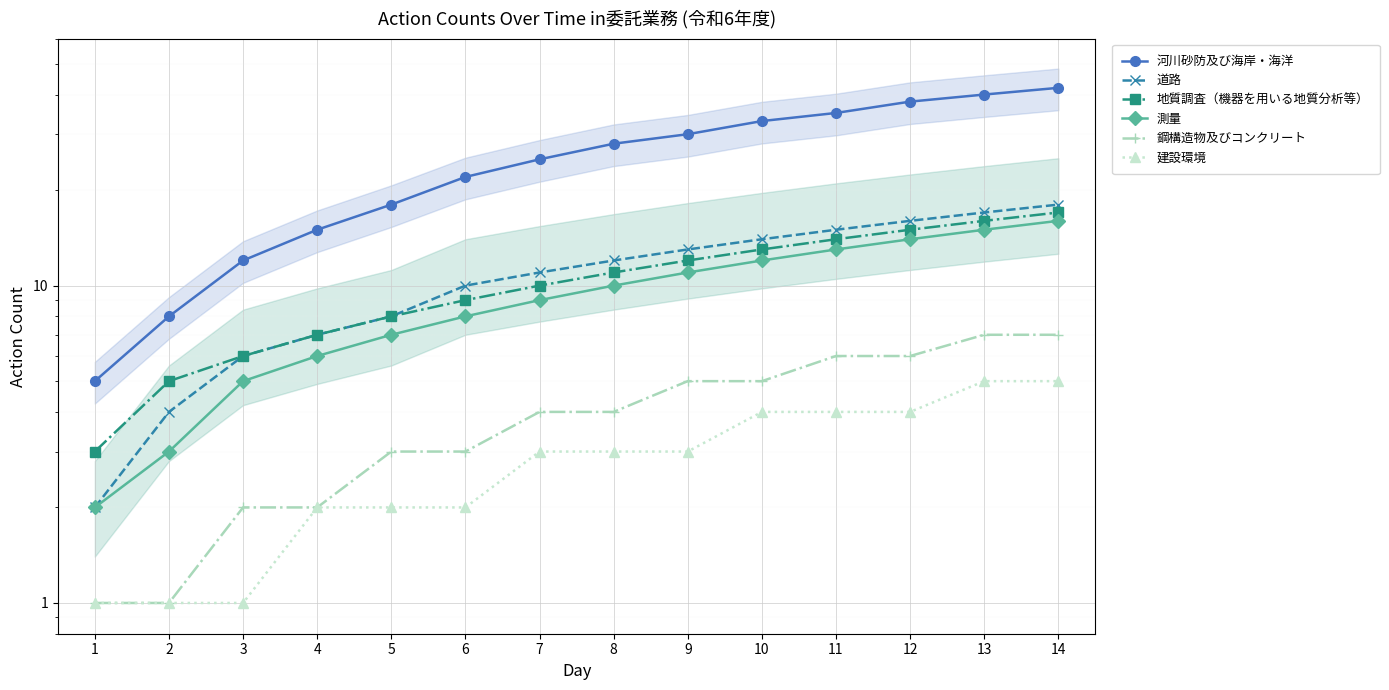

How many distinct data groups are displayed?

6